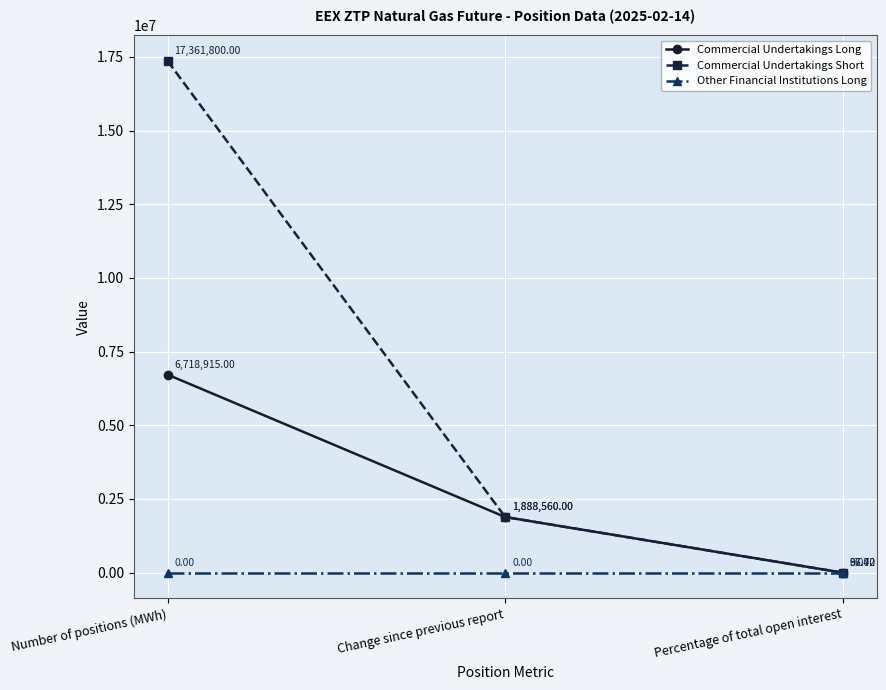

What position from the right is Percentage of total open interest?

1